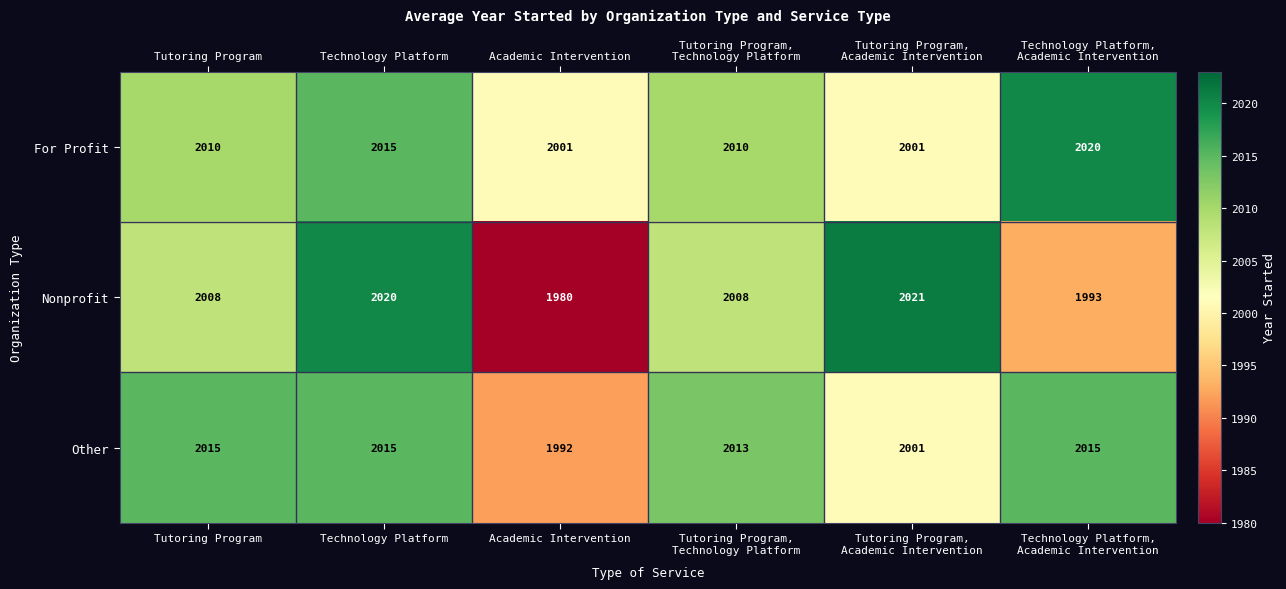

At which category is the sum across all series the highest?

Technology Platform